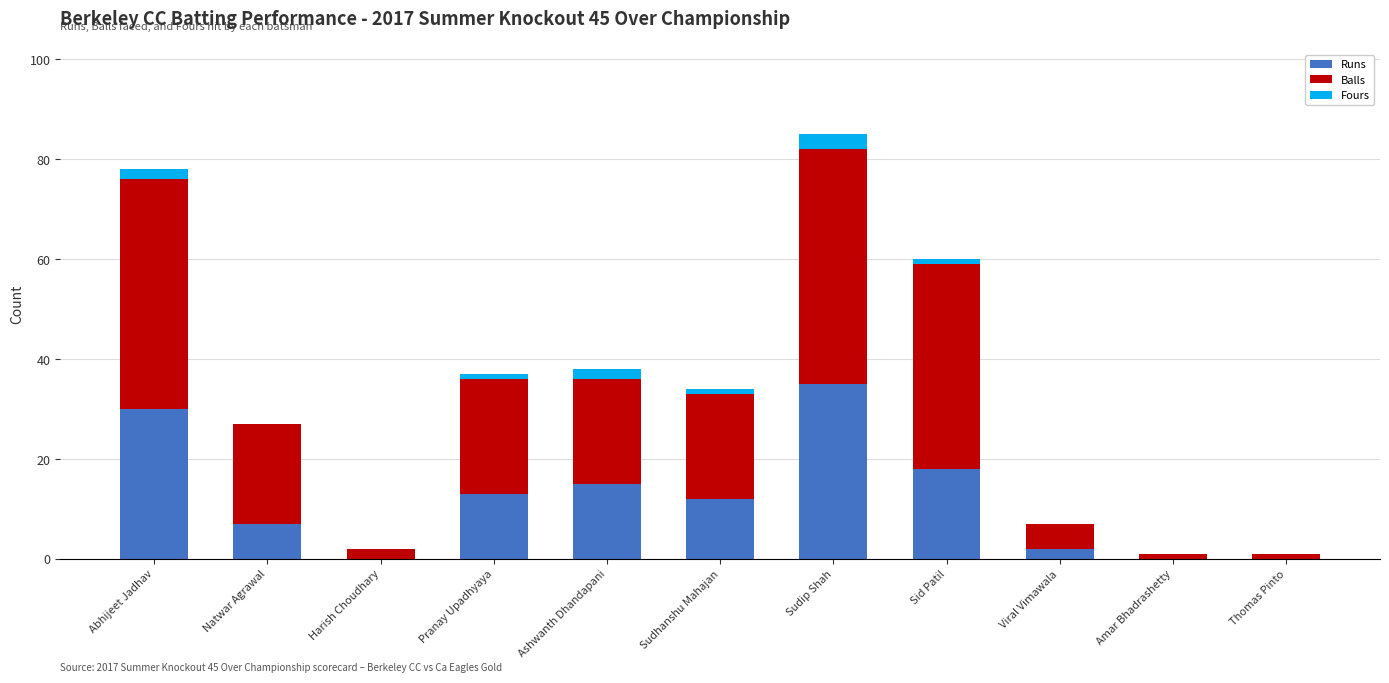

At which category is the sum across all series the highest?

Sudip Shah